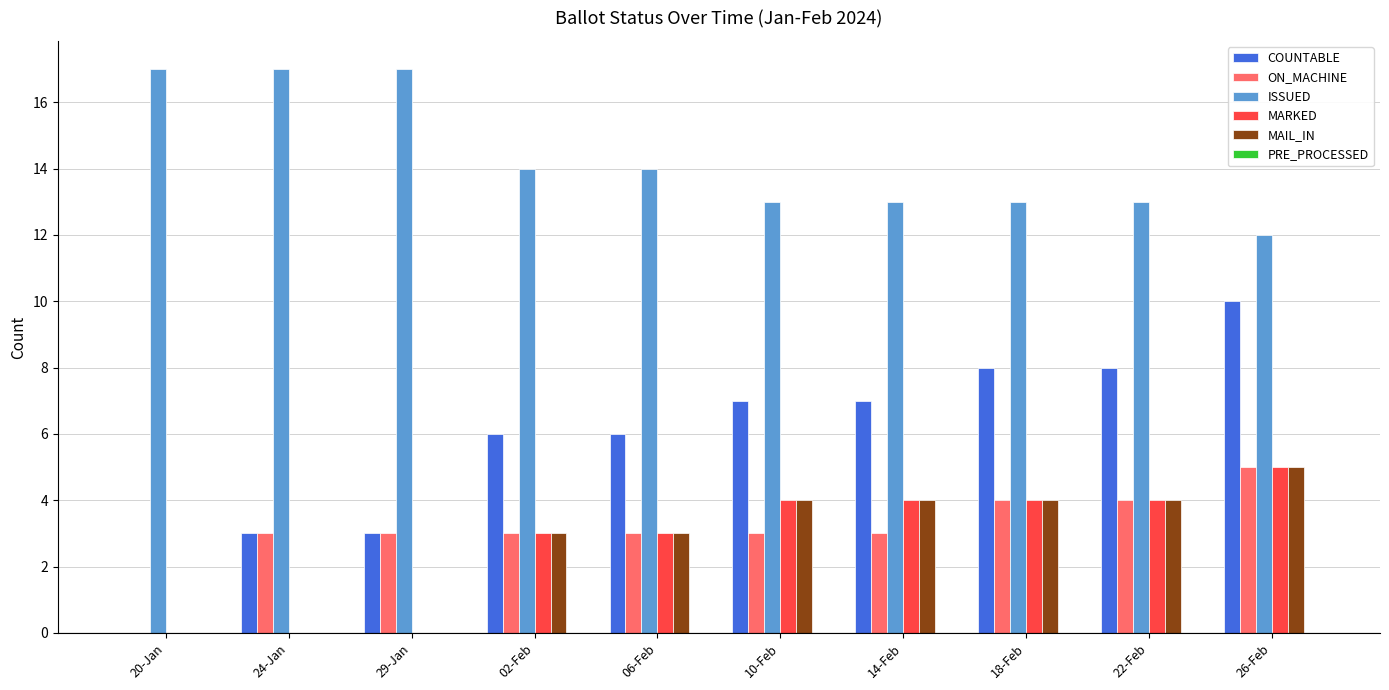

The value of ON_MACHINE at 29-Jan is 3. True or false?

True